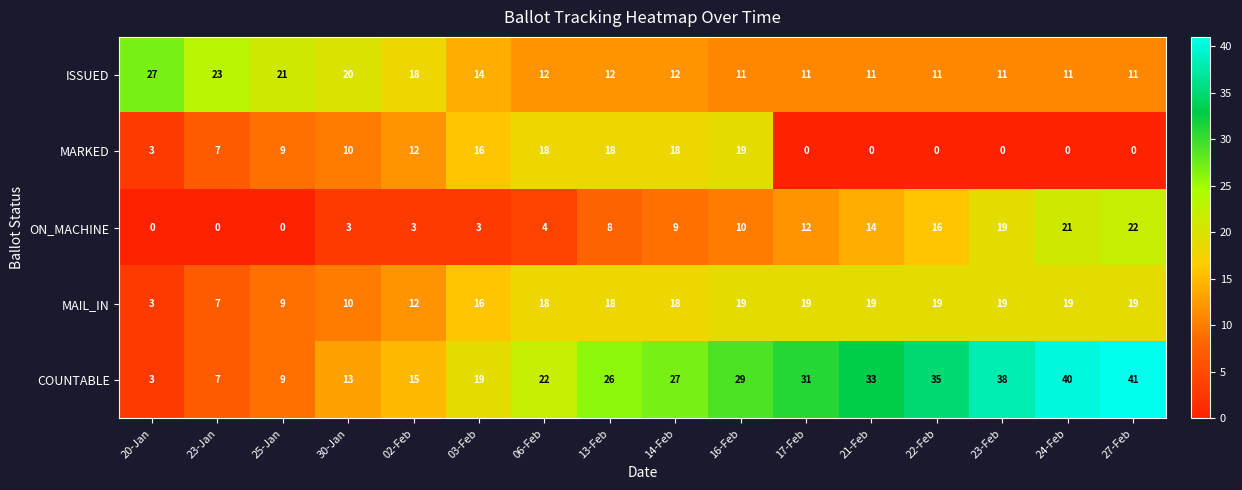

What is the total value across all series at 16-Feb?

88